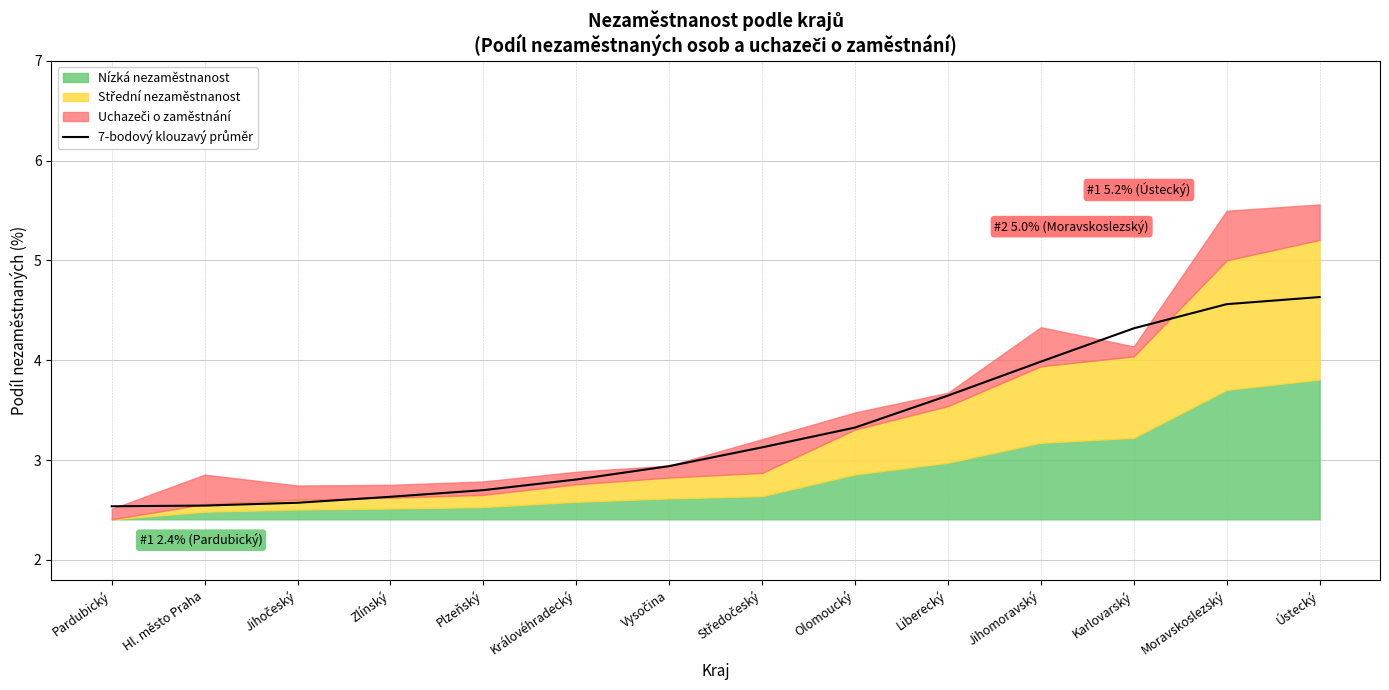

Which category has the highest value across all series?

Ústecký